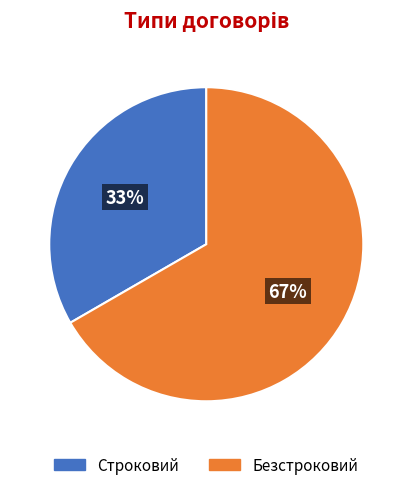

Count the number of slices in the pie.

2